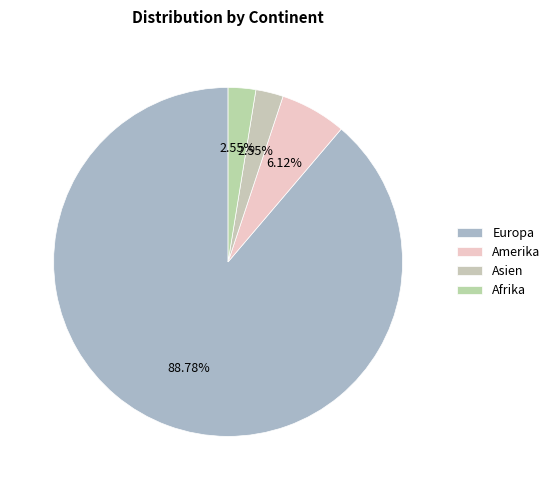

Count the number of slices in the pie.

4